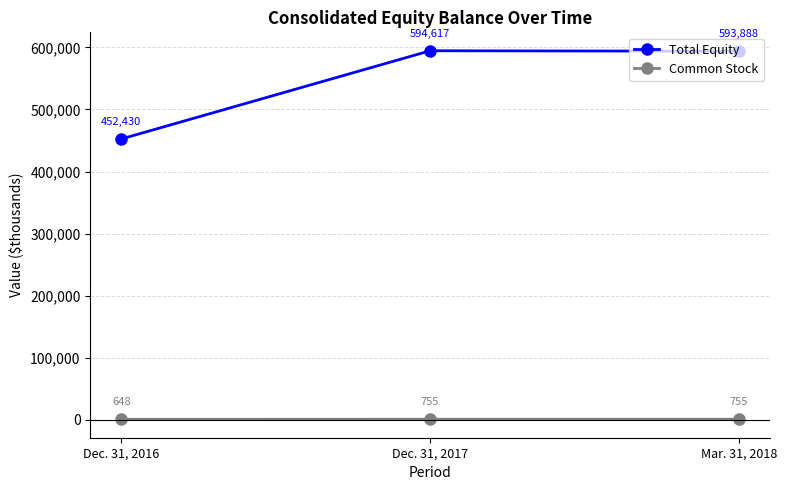

What is the difference between the Common Stock values at Mar. 31, 2018 and Dec. 31, 2016?

107